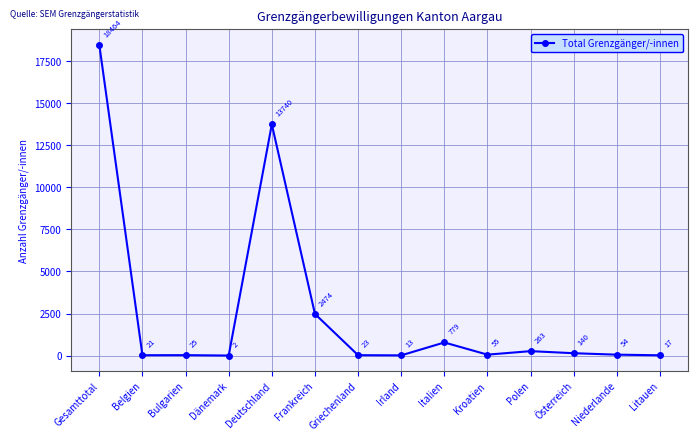

How many lines are shown in the chart?

1